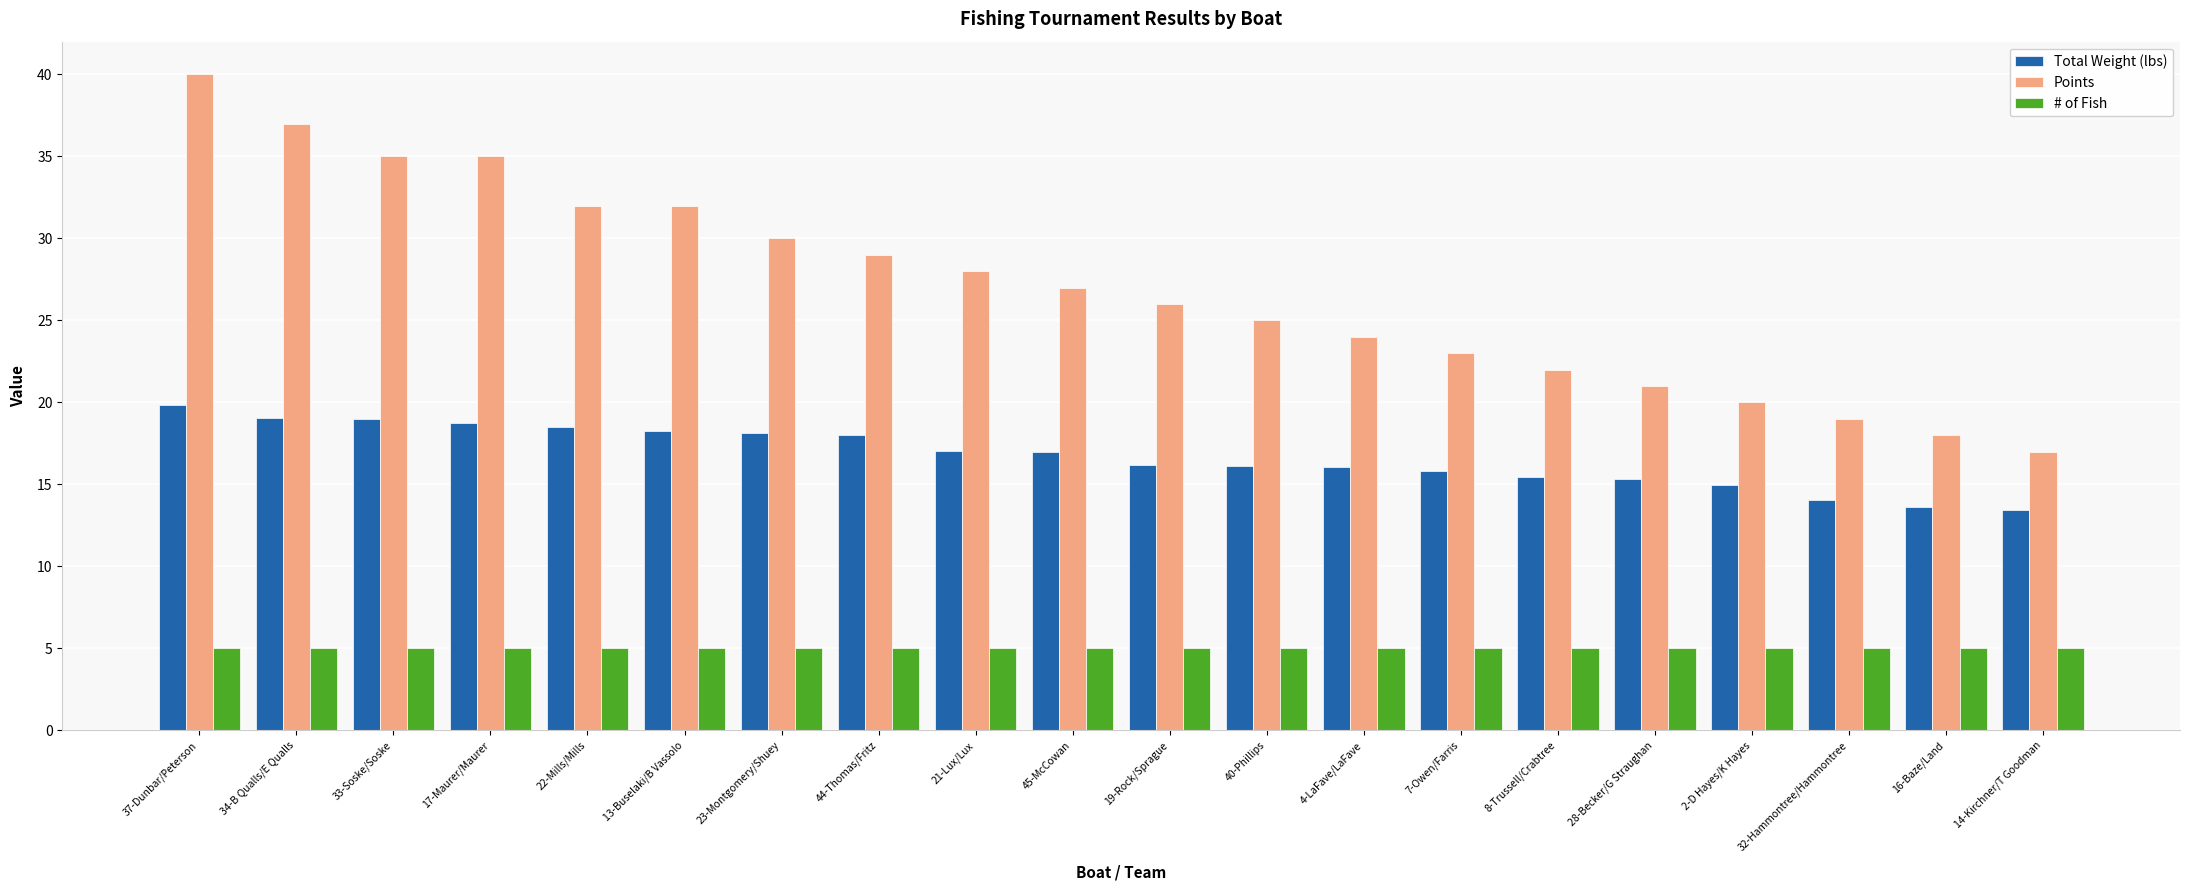

Rank the series at 4-LaFave/LaFave from lowest to highest value.

# of Fish, Total Weight (lbs), Points